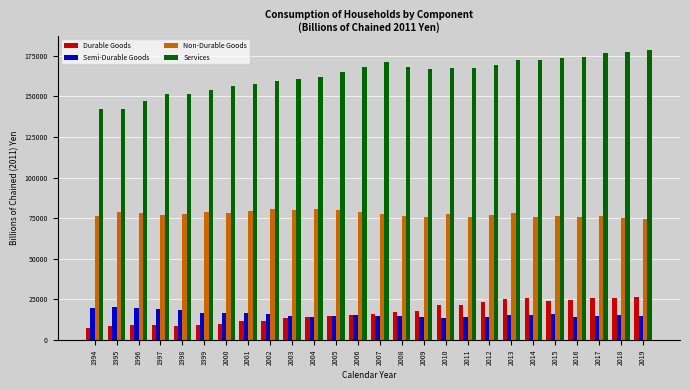

How many values in the Semi-Durable Goods series exceed 15193?

13